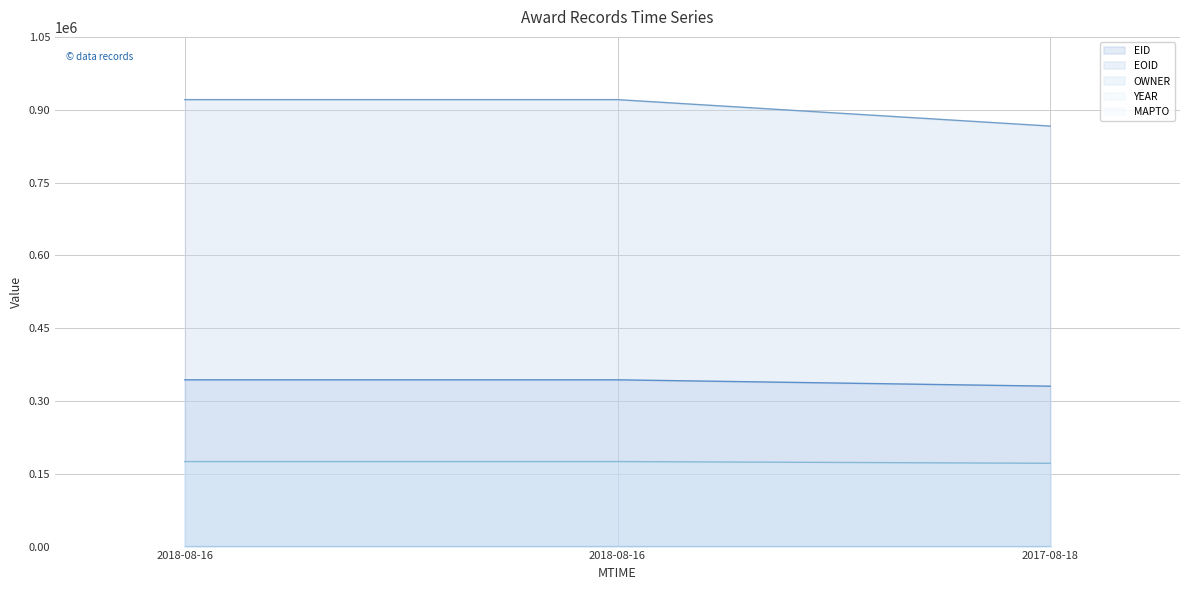

Where does the EID series first go above 343543?

2018-08-16